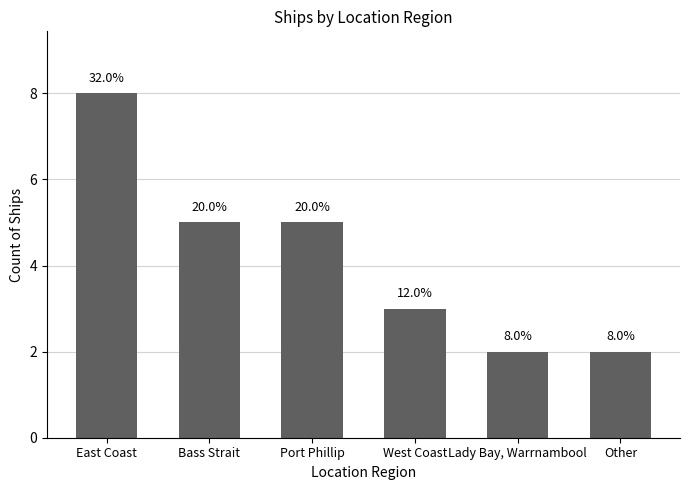

How many bars are there in total?

6